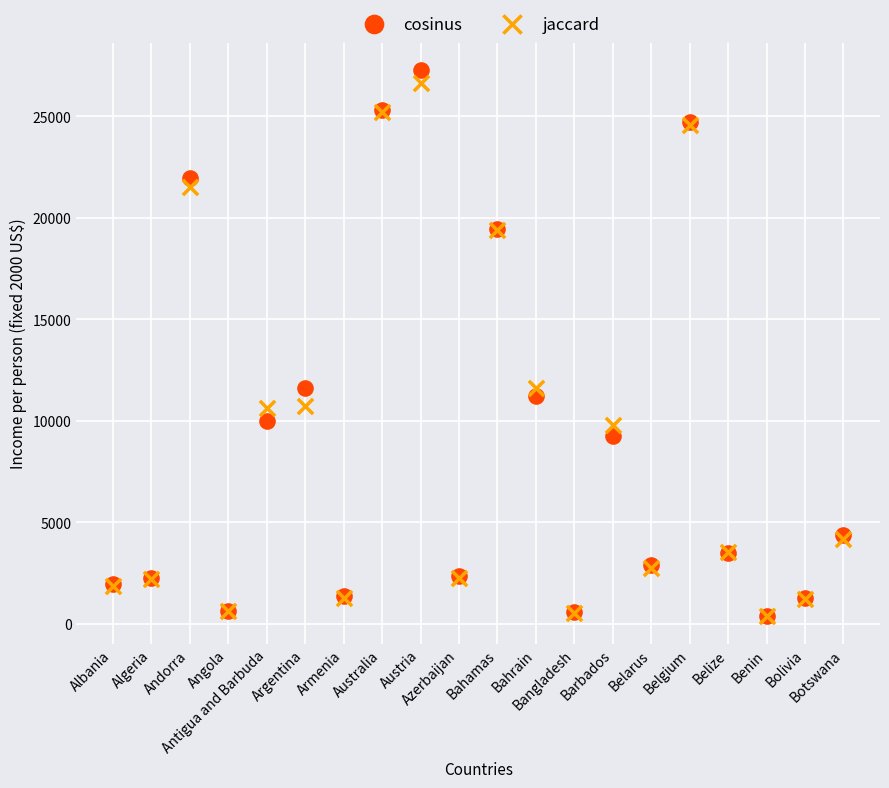

Which series has the widest spread of Y values?

cosinus